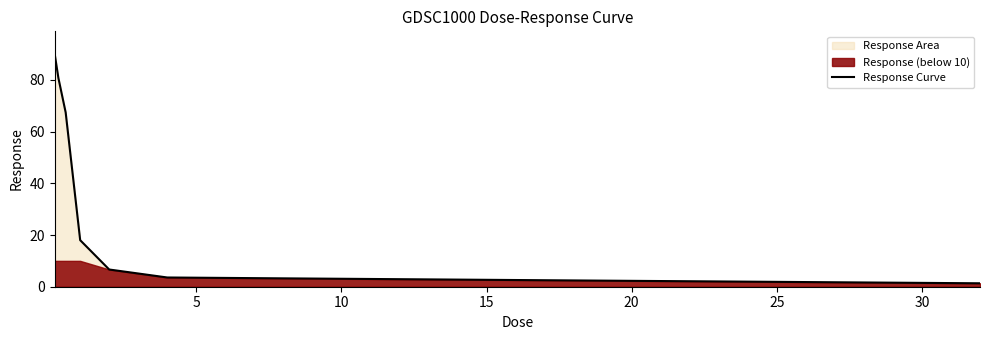

What is the sum of all values?

273.3